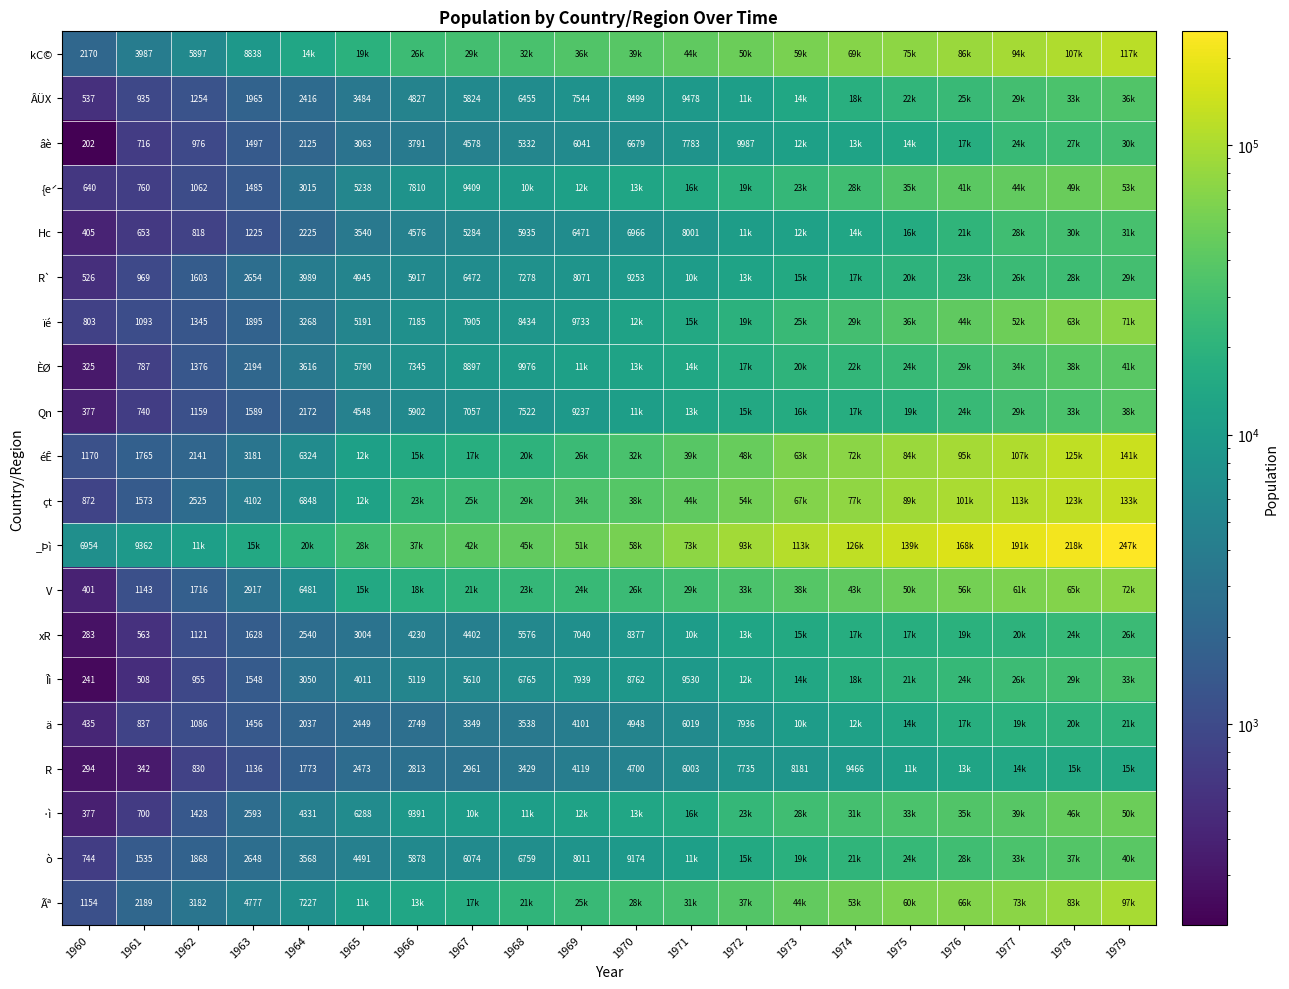

True or false: âè has a value of 5478 at 1965.

False